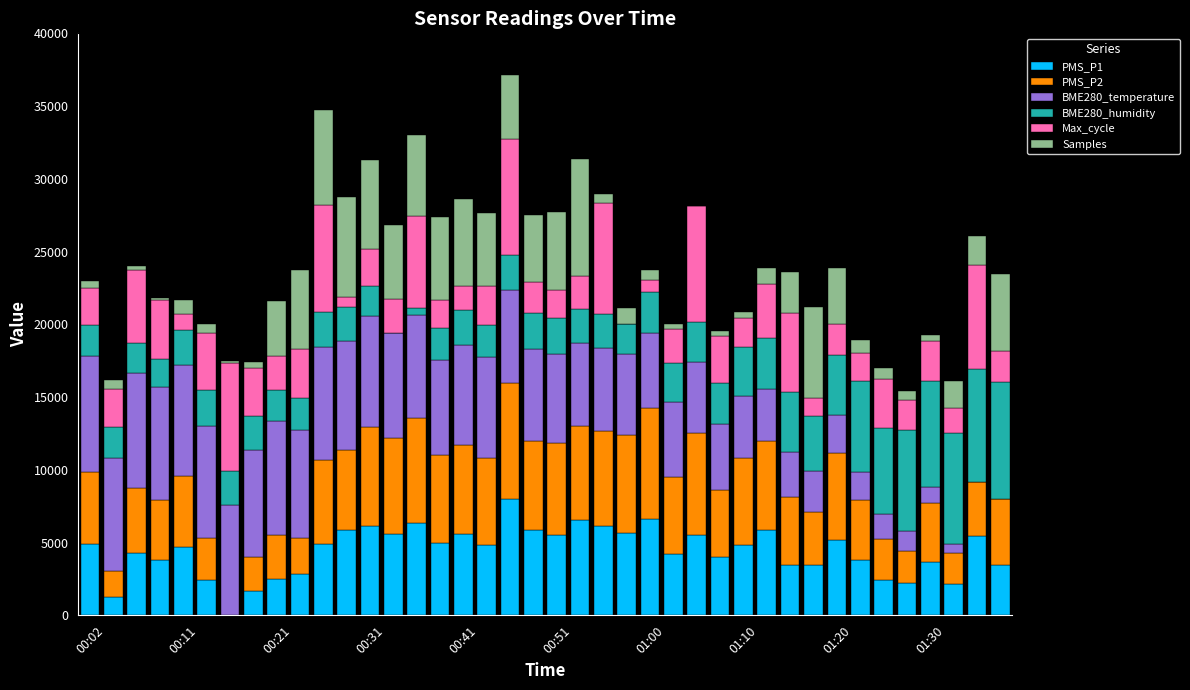

How many categories are shown in the chart?

40